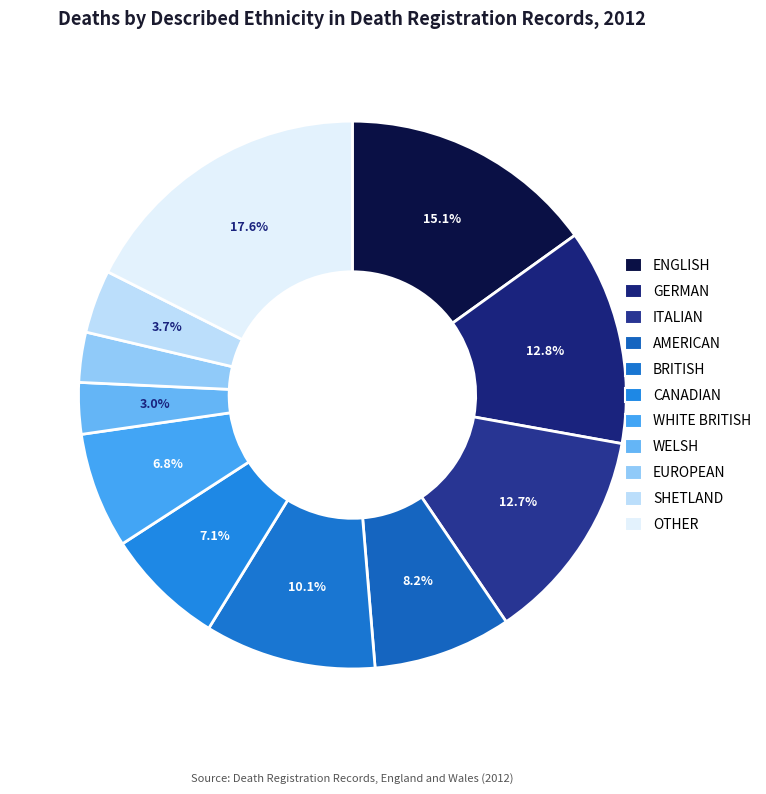

What is the largest slice in the pie chart?

OTHER